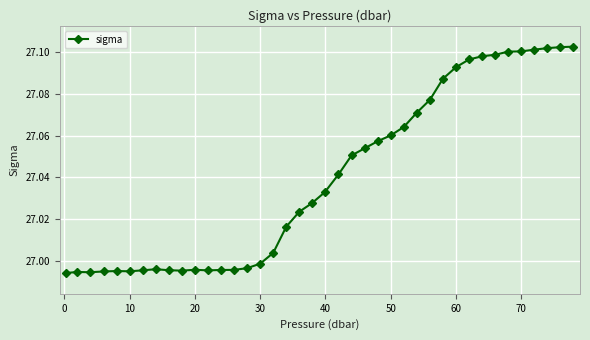

What is the difference between the second highest and minimum values?

0.1